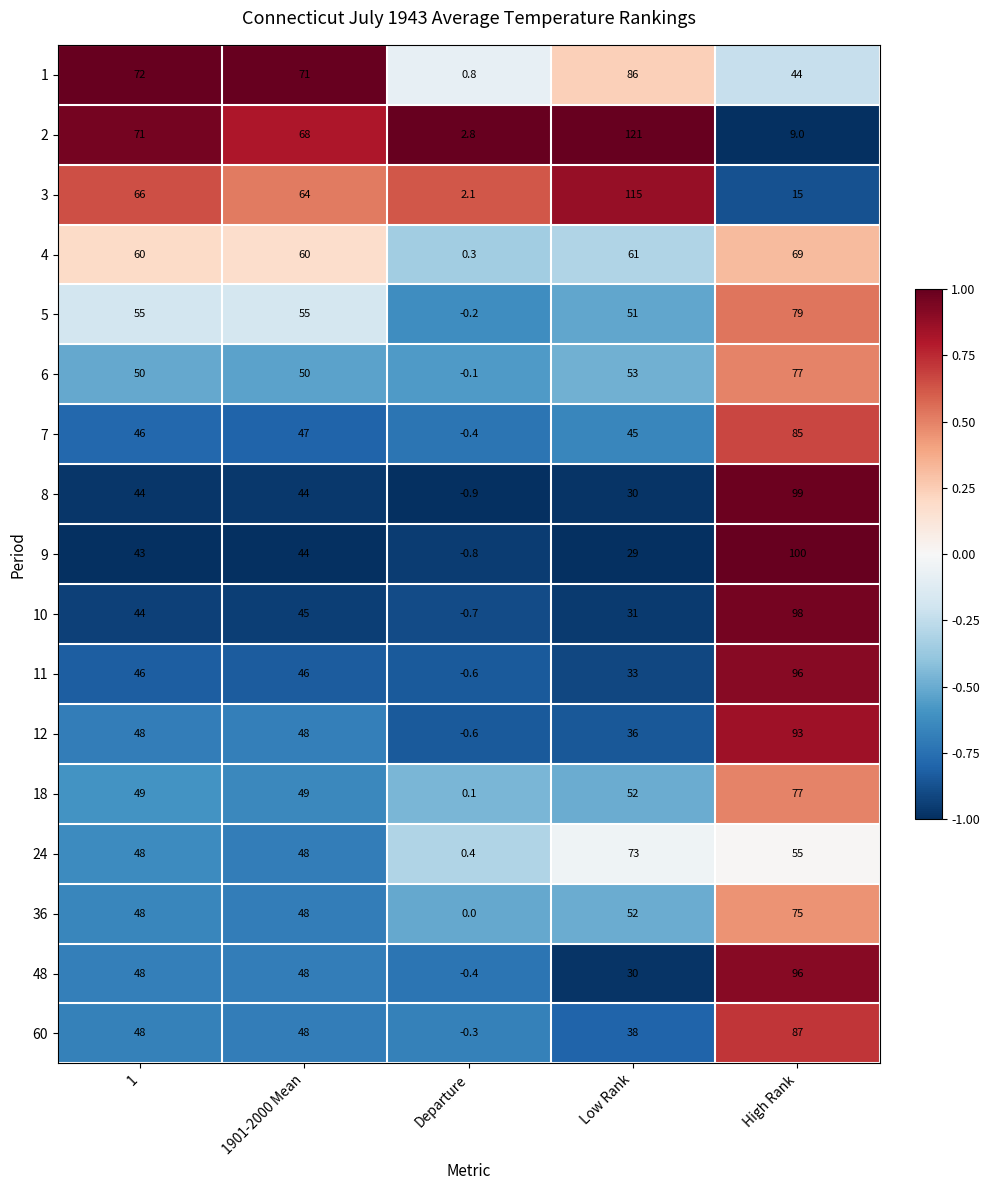

What is the total value across all series at 1?

886.0